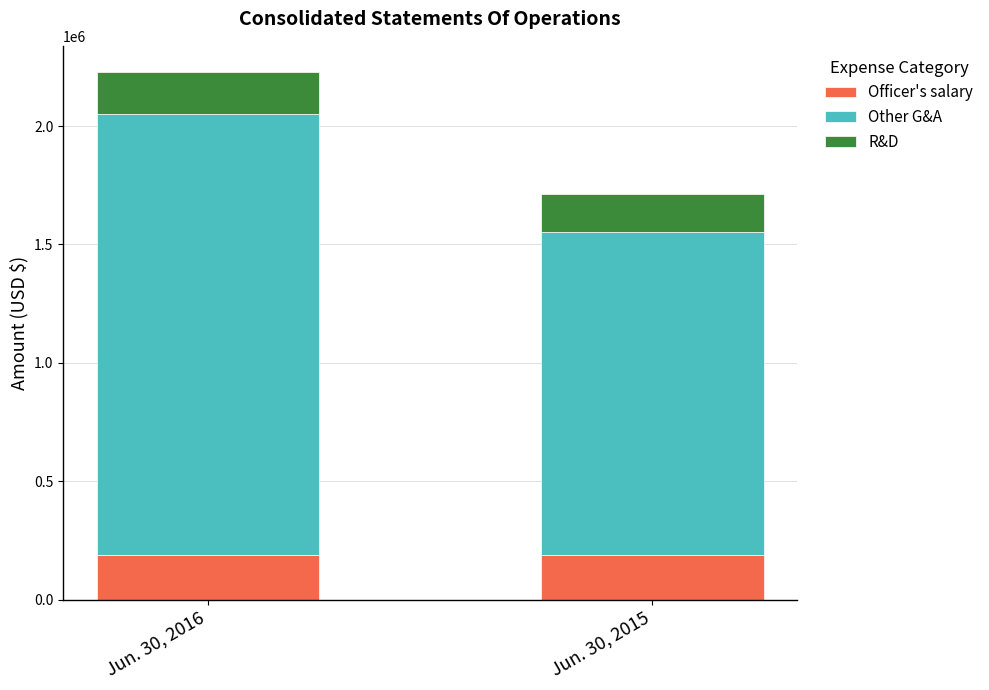

Is the value of Jun. 30, 2015 at Officer's salary greater than the value of Jun. 30, 2016 at Research and development?

Yes